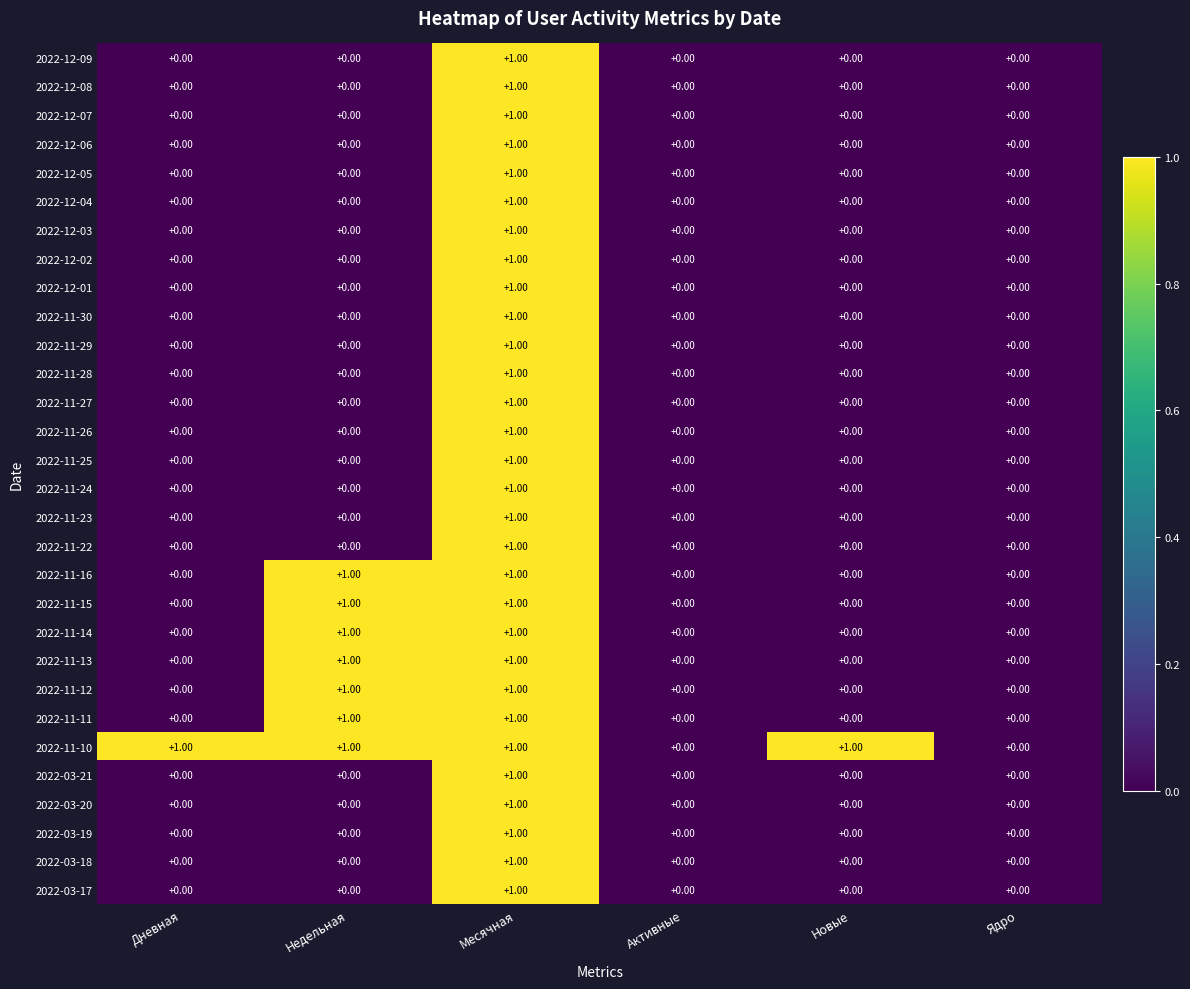

At which category is the sum across all series the highest?

Месячная